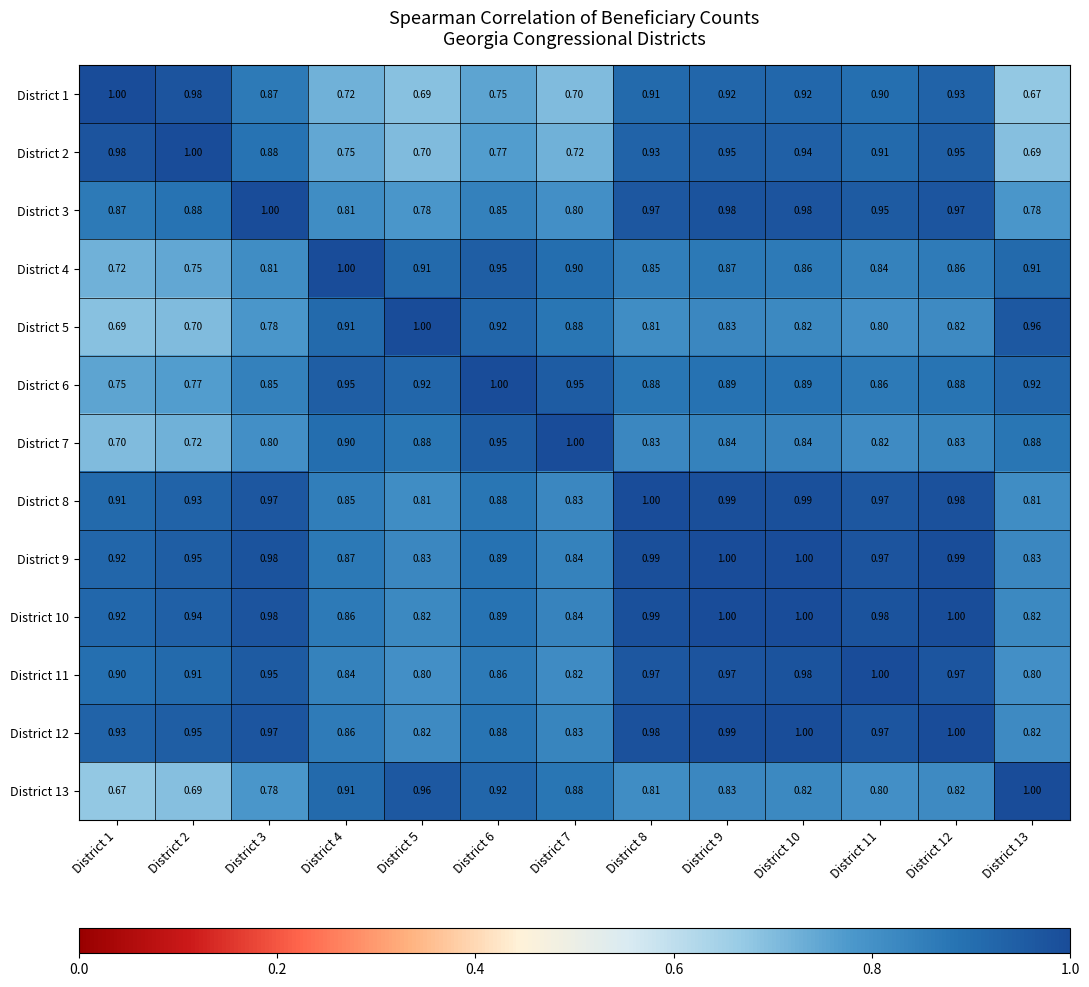

Is the value of District 12 at District 3 greater than the value of District 6 at District 3?

Yes